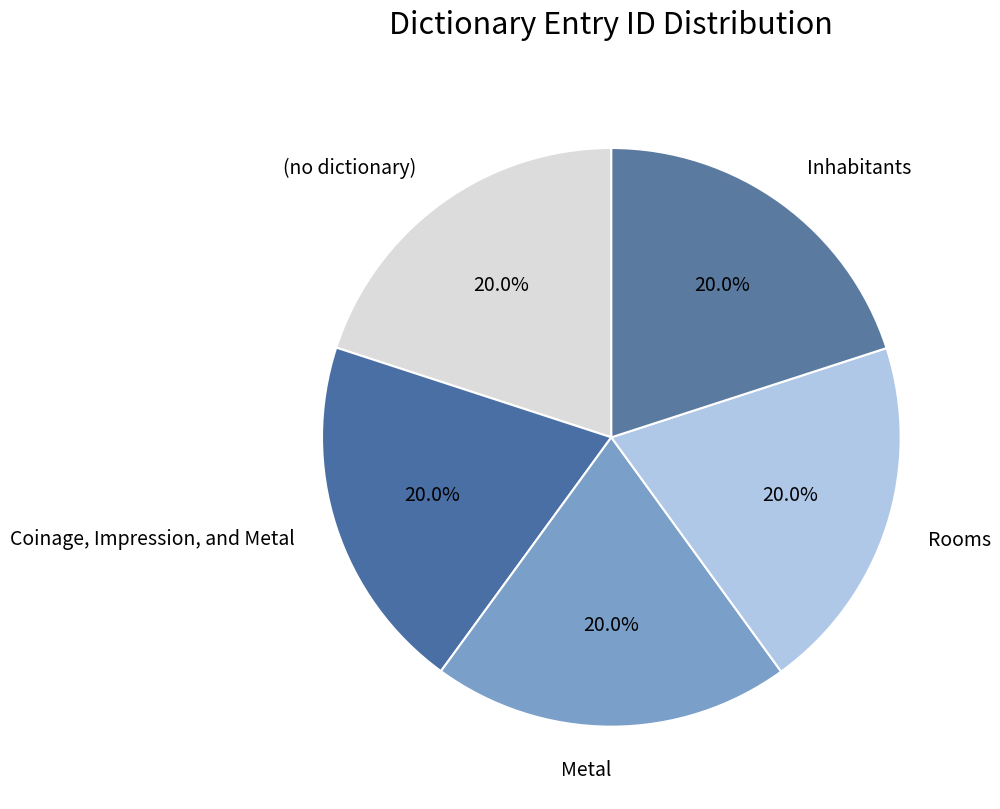

What percentage is the Inhabitants slice, to the nearest percent?

20%